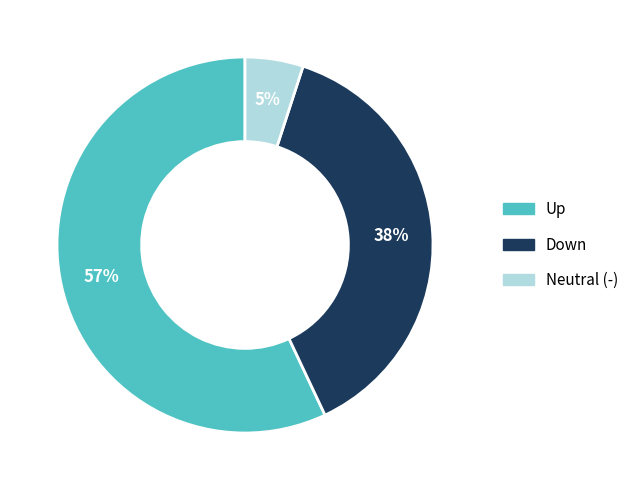

To the nearest percent, what is the average slice percentage?

33%